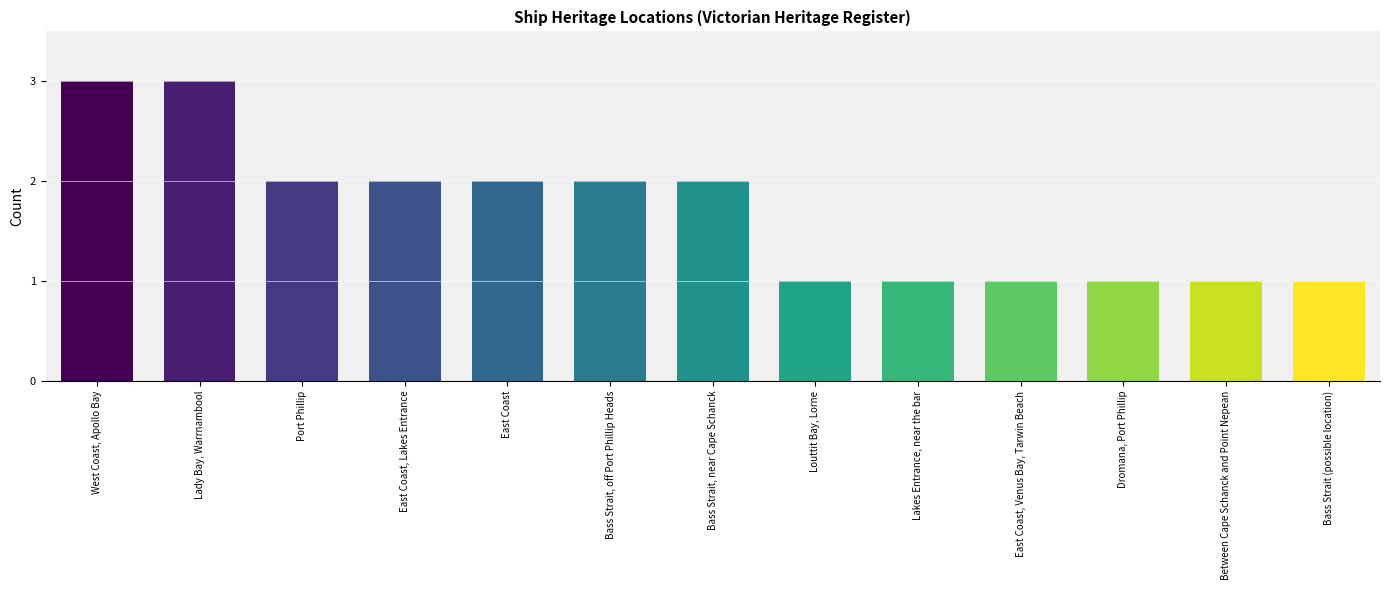

What is the approximate value at East Coast, Venus Bay, Tarwin Beach?

1